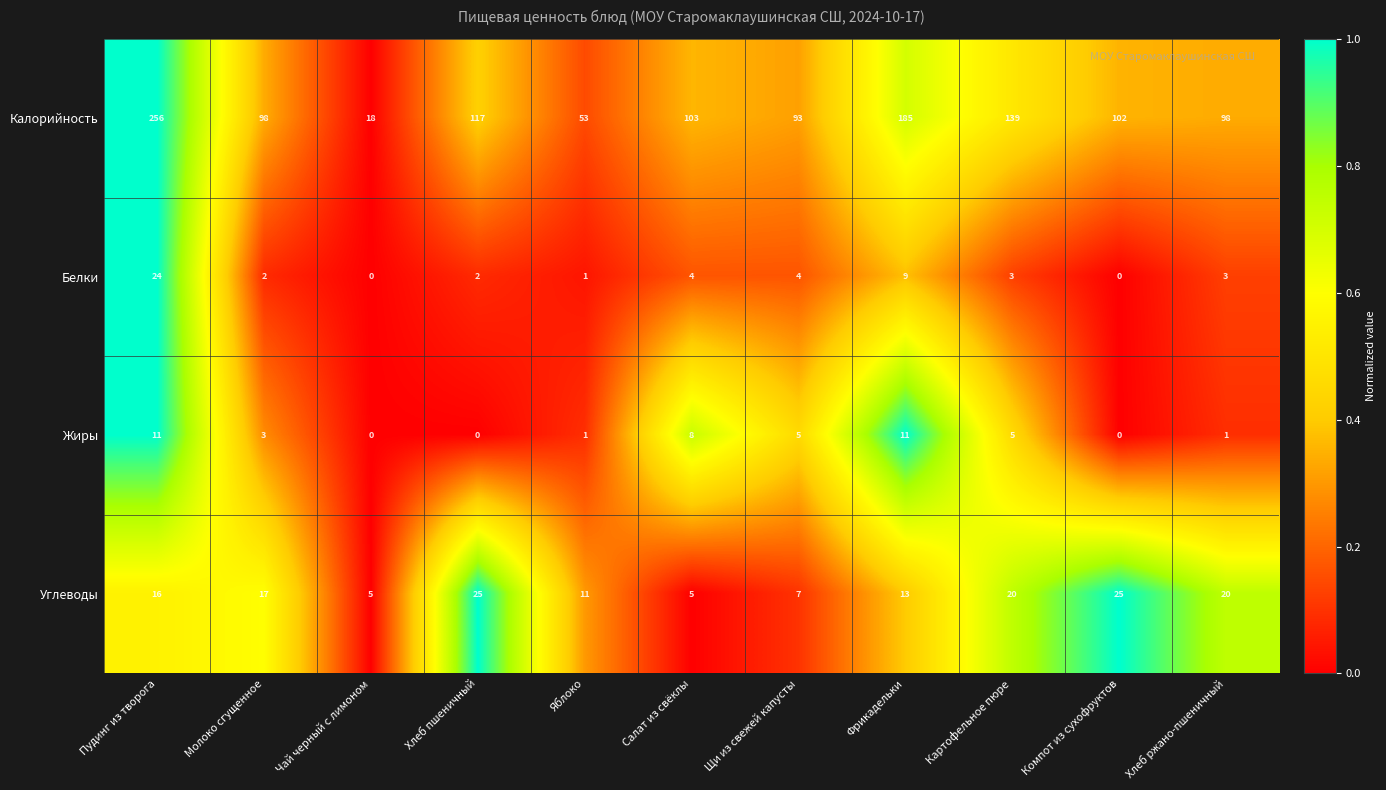

Rank the series at Хлеб пшеничный from lowest to highest value.

Жиры, Белки, Углеводы, Калорийность